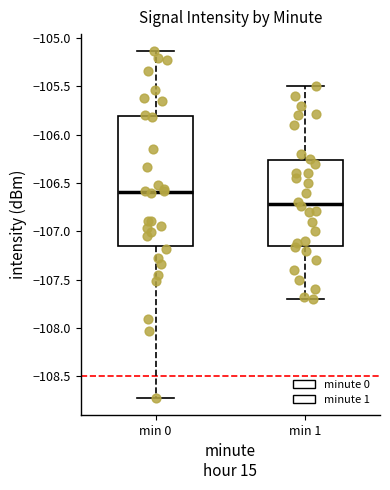

Which box has the lowest median line?

min 1